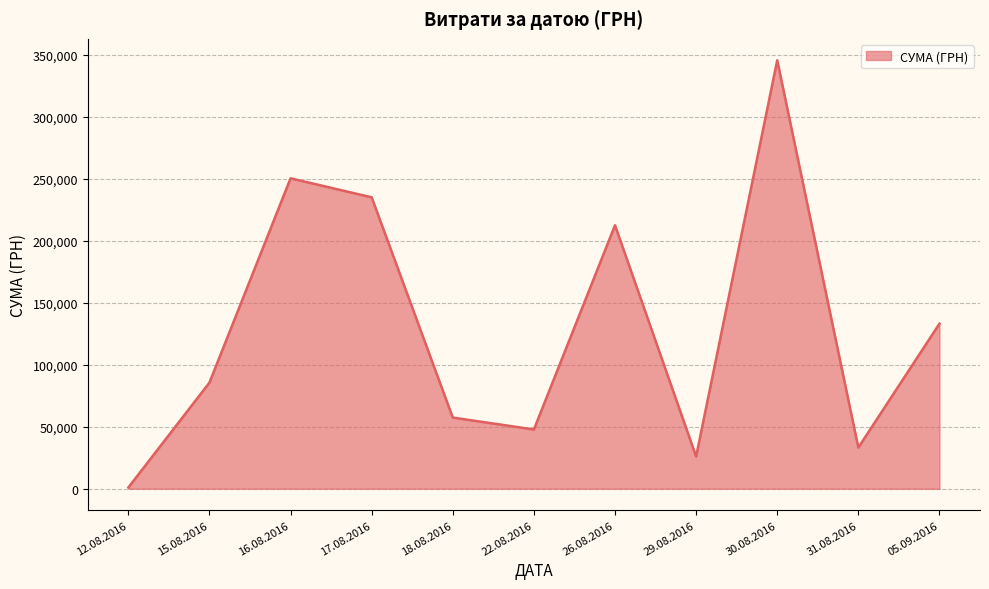

What is the maximum value shown in the chart?

345687.3